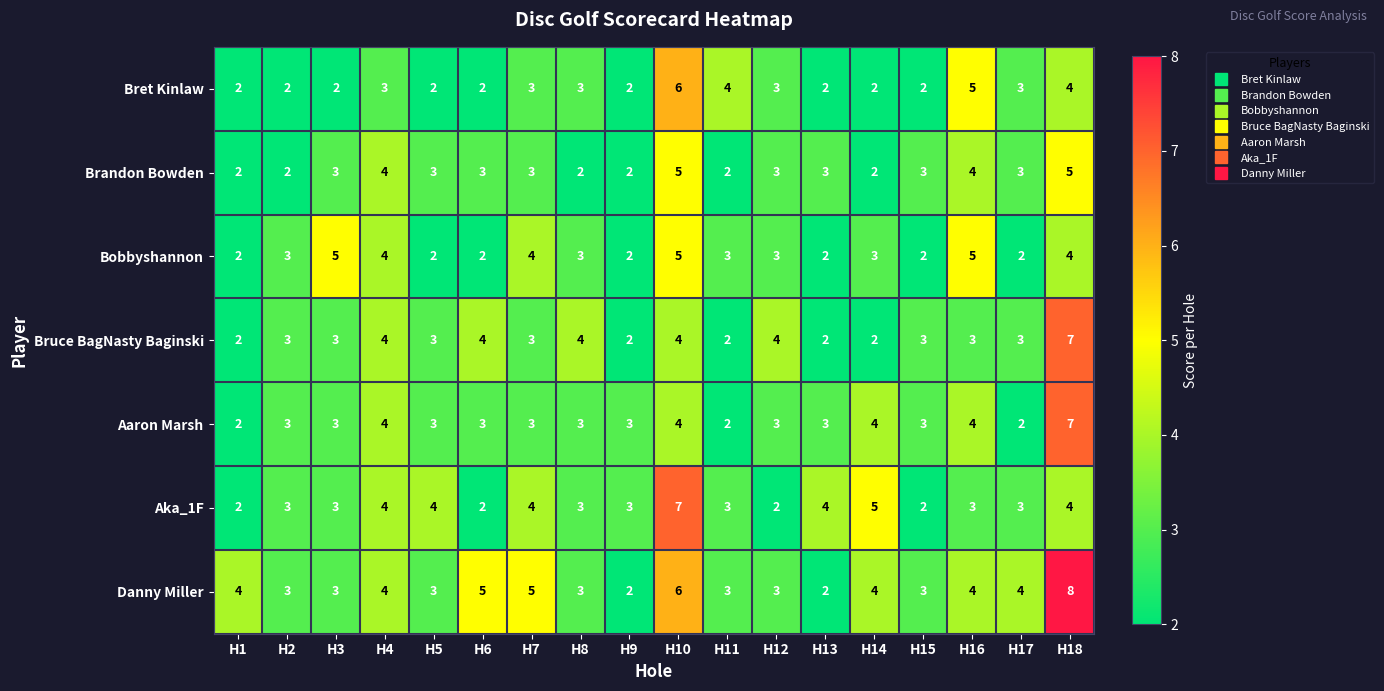

At which label does Aka_1F reach its peak?

H10